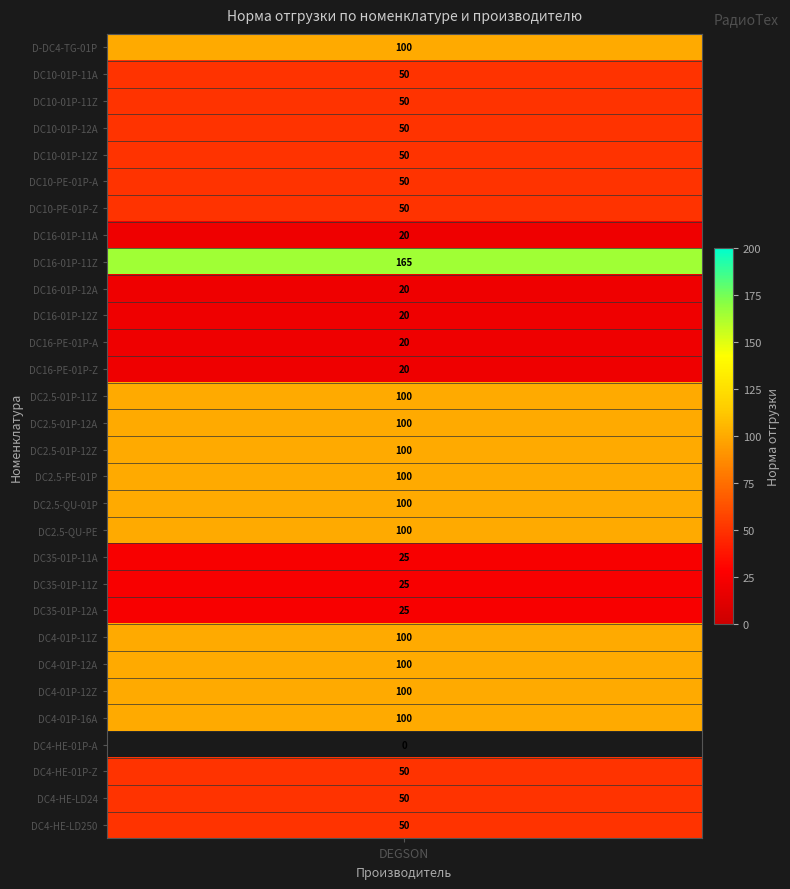

True or false: the data shows 25 at 19.

True